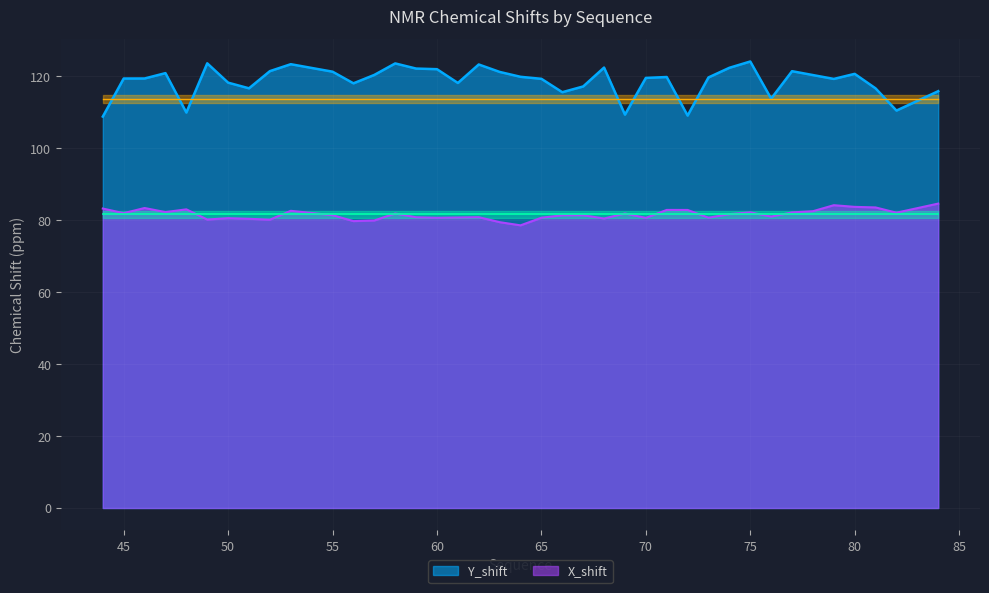

Where does the X_shift series first go above 81?

44